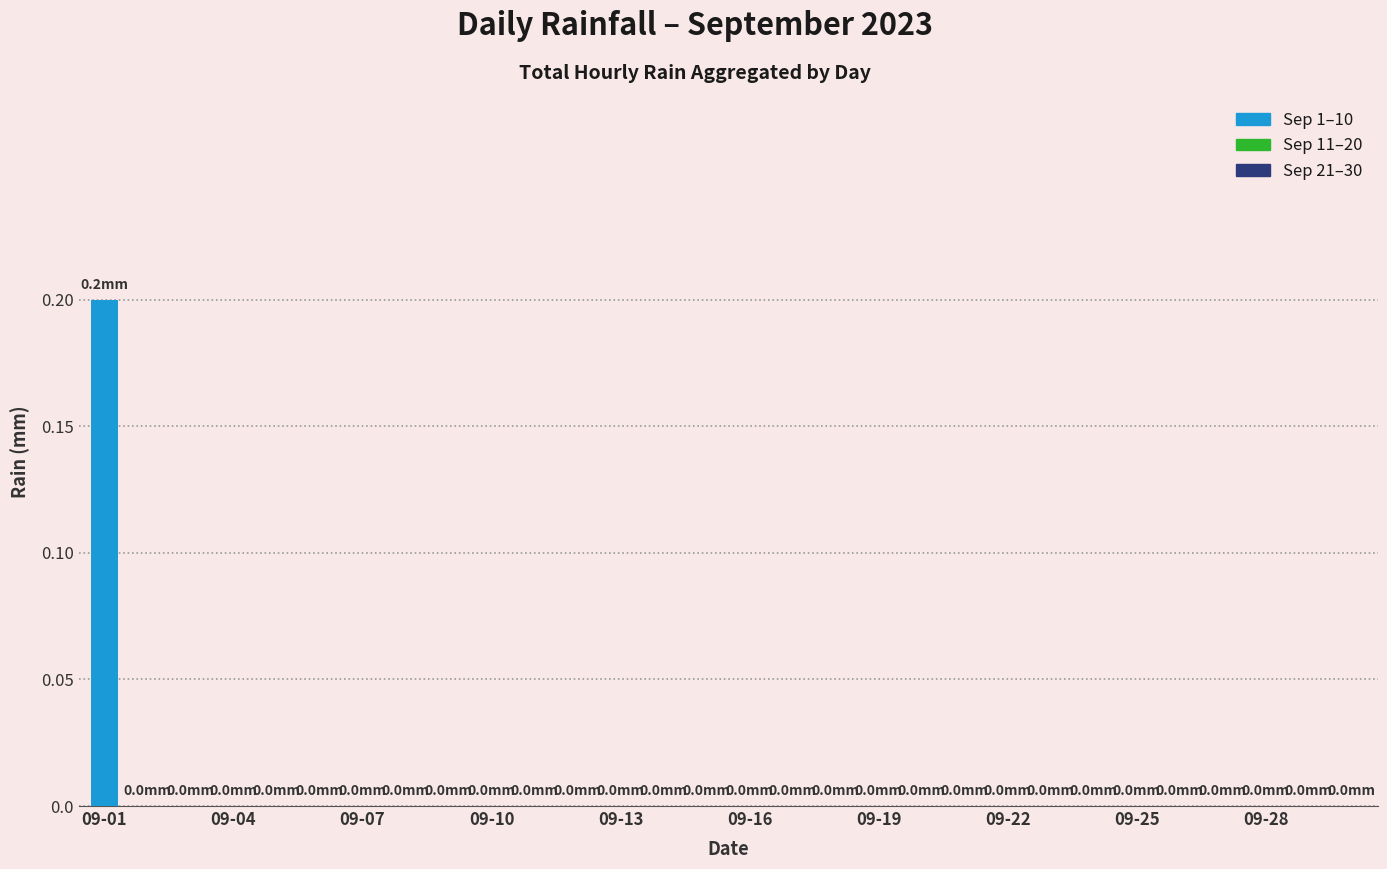

How many data points does each series have?

30